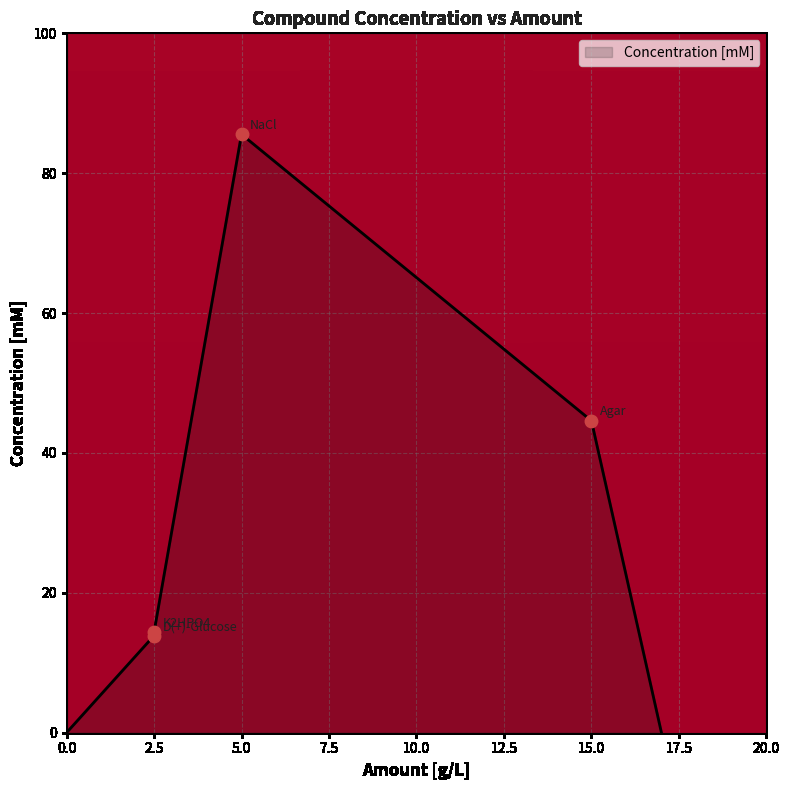

What is the change in value from Agar to D(+)-Glucose?

-30.7